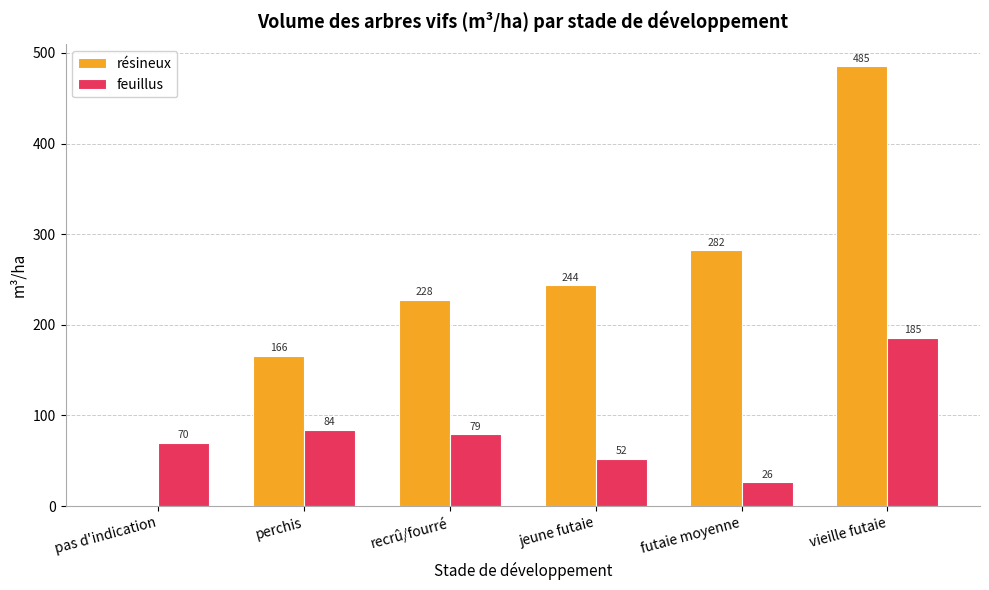

What is the greatest value displayed?

485.2